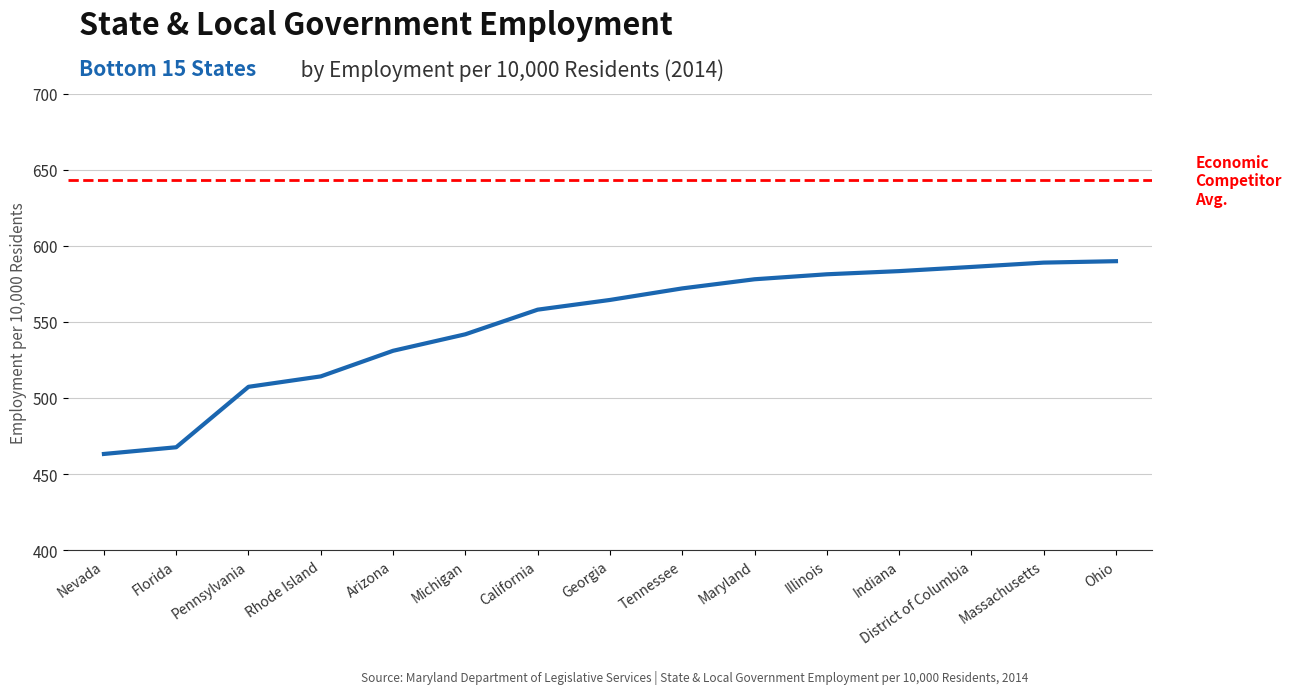

What is the smallest value displayed?

463.2